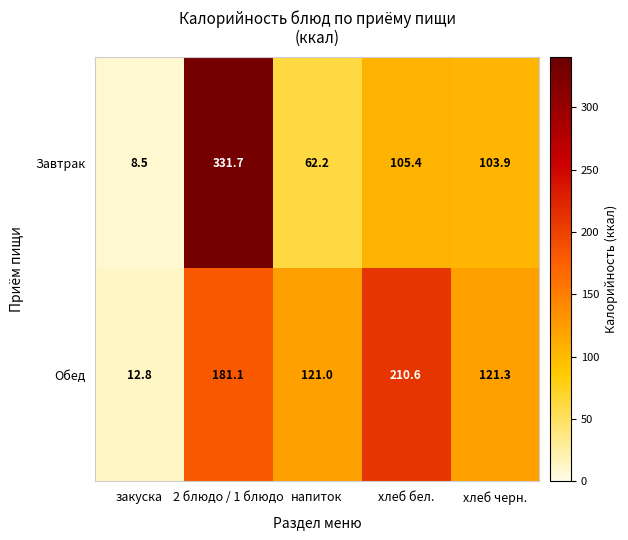

The value of Завтрак at закуска is 2.8. True or false?

False